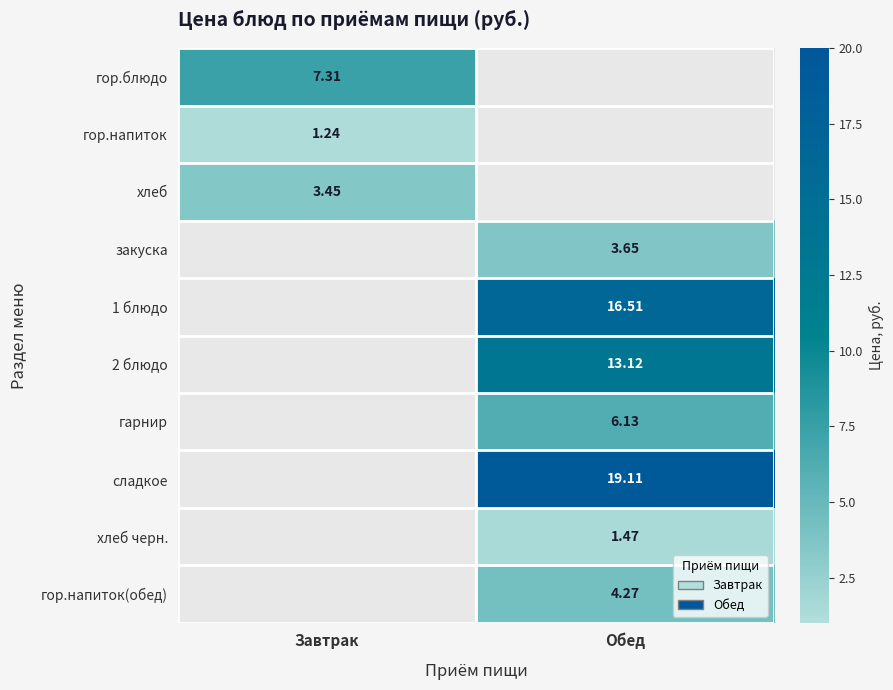

At which category is the sum across all series the highest?

Обед